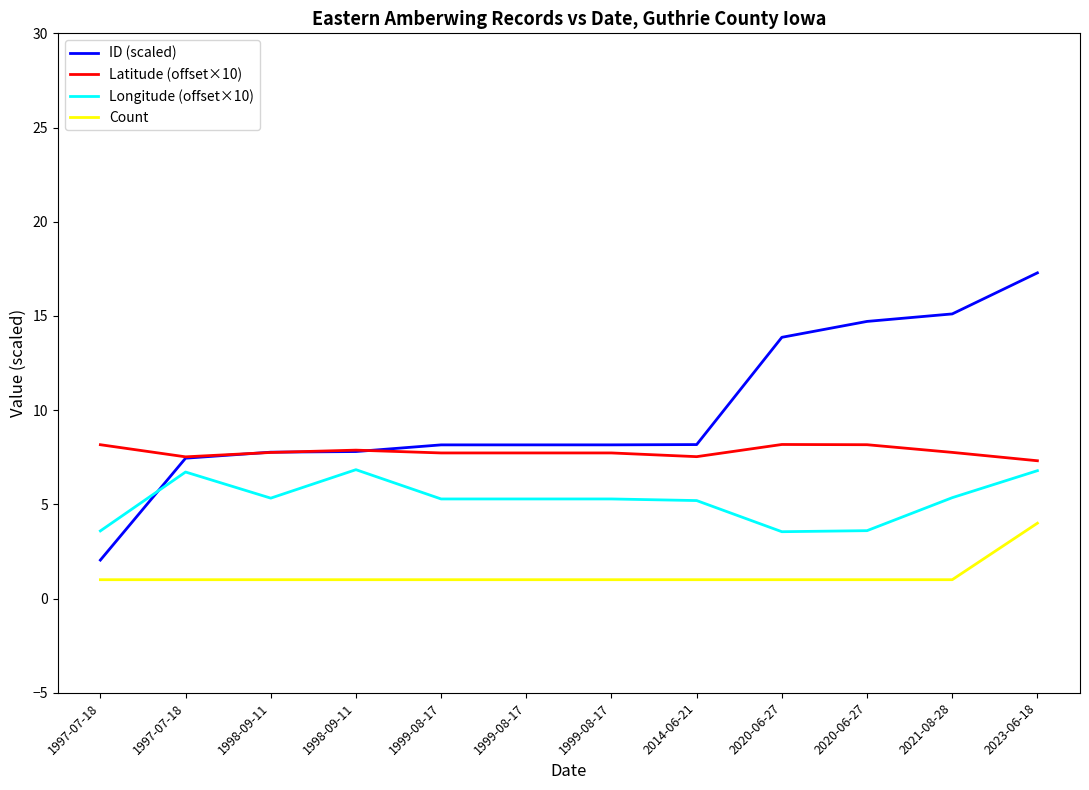

How many lines are shown in the chart?

4